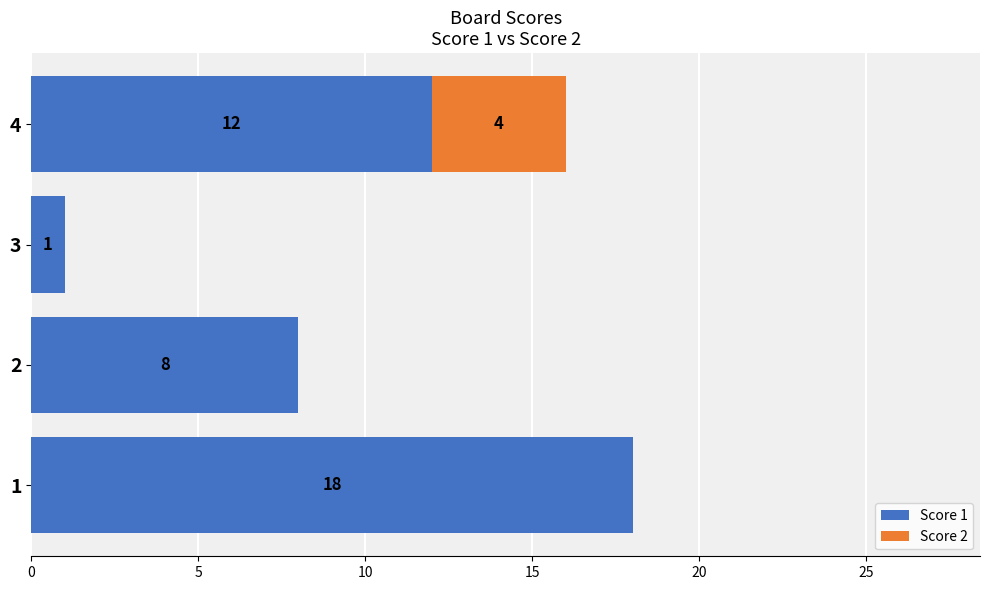

What is the total value across all series at 2?

8